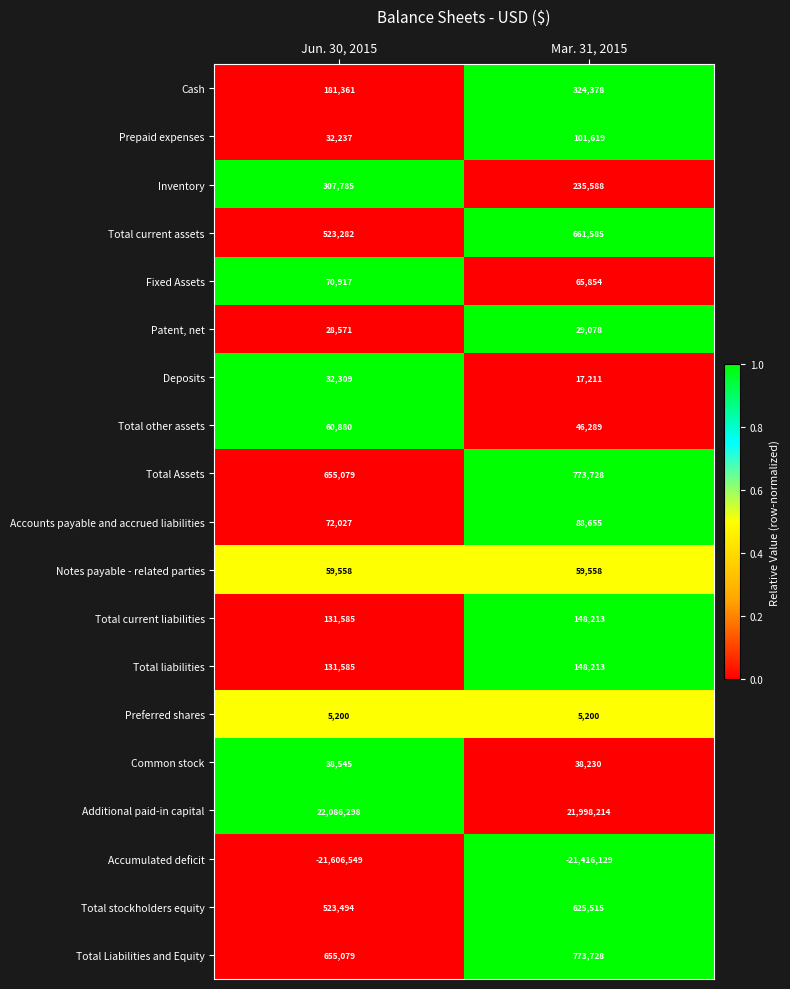

What is the approximate value of Cash at Jun. 30, 2015, to the nearest 100?

181400